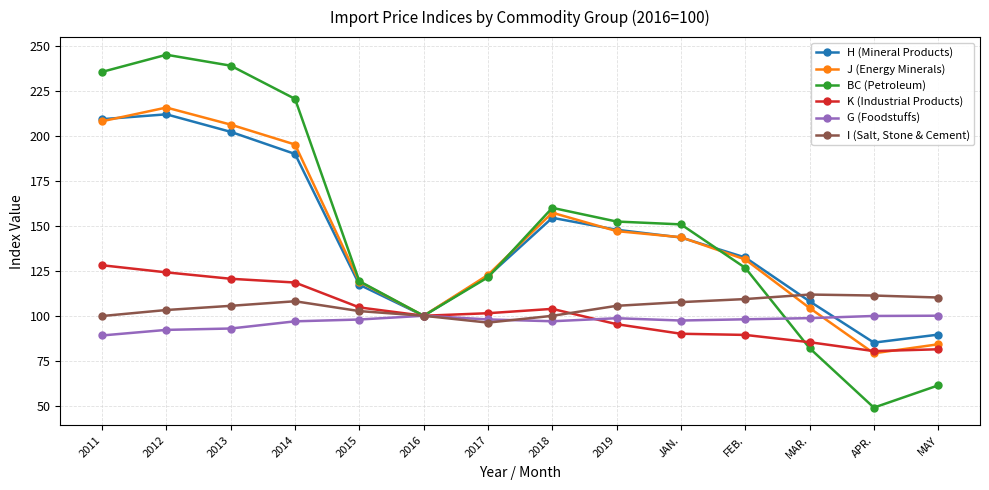

How many values in the BC (Petroleum) series are below 150?

7